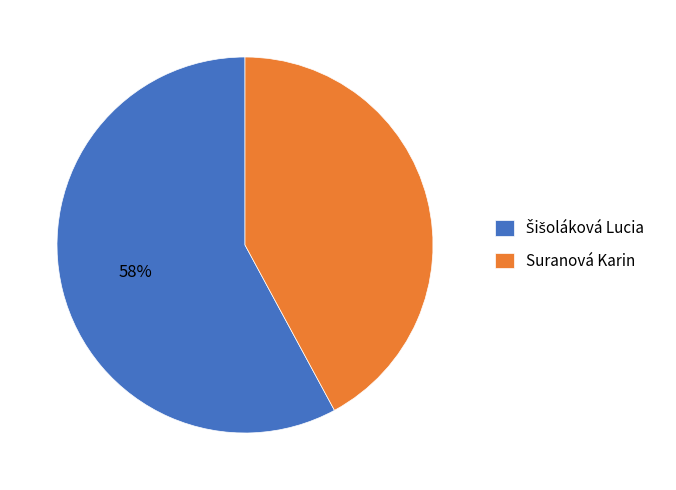

Is there a majority slice in this chart?

Yes